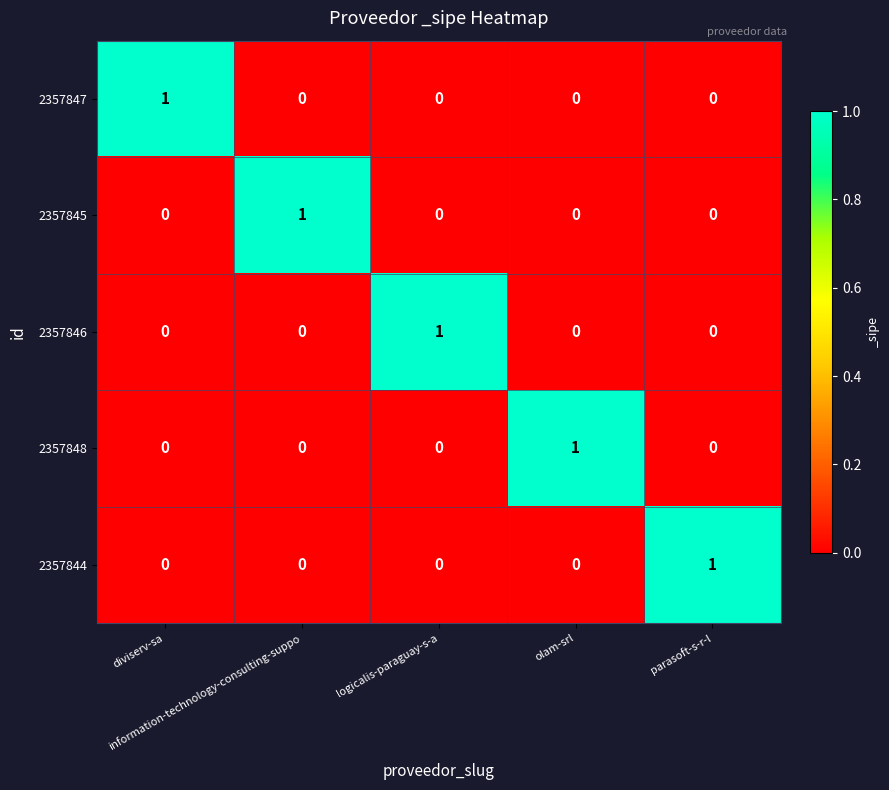

Count the 2357846 values in the range 0 to 1.

5